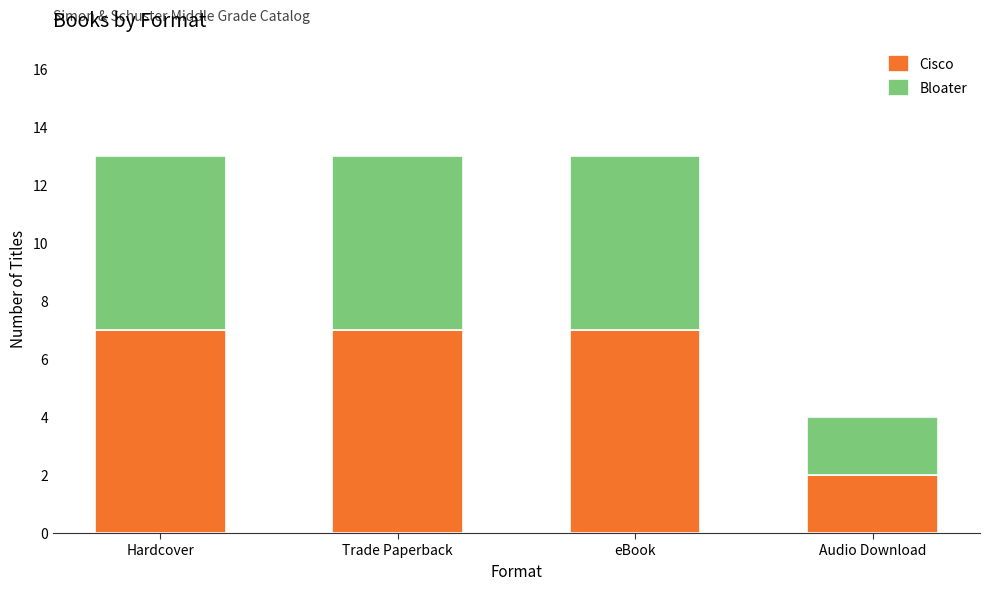

What is the total value across all series at Hardcover?

13